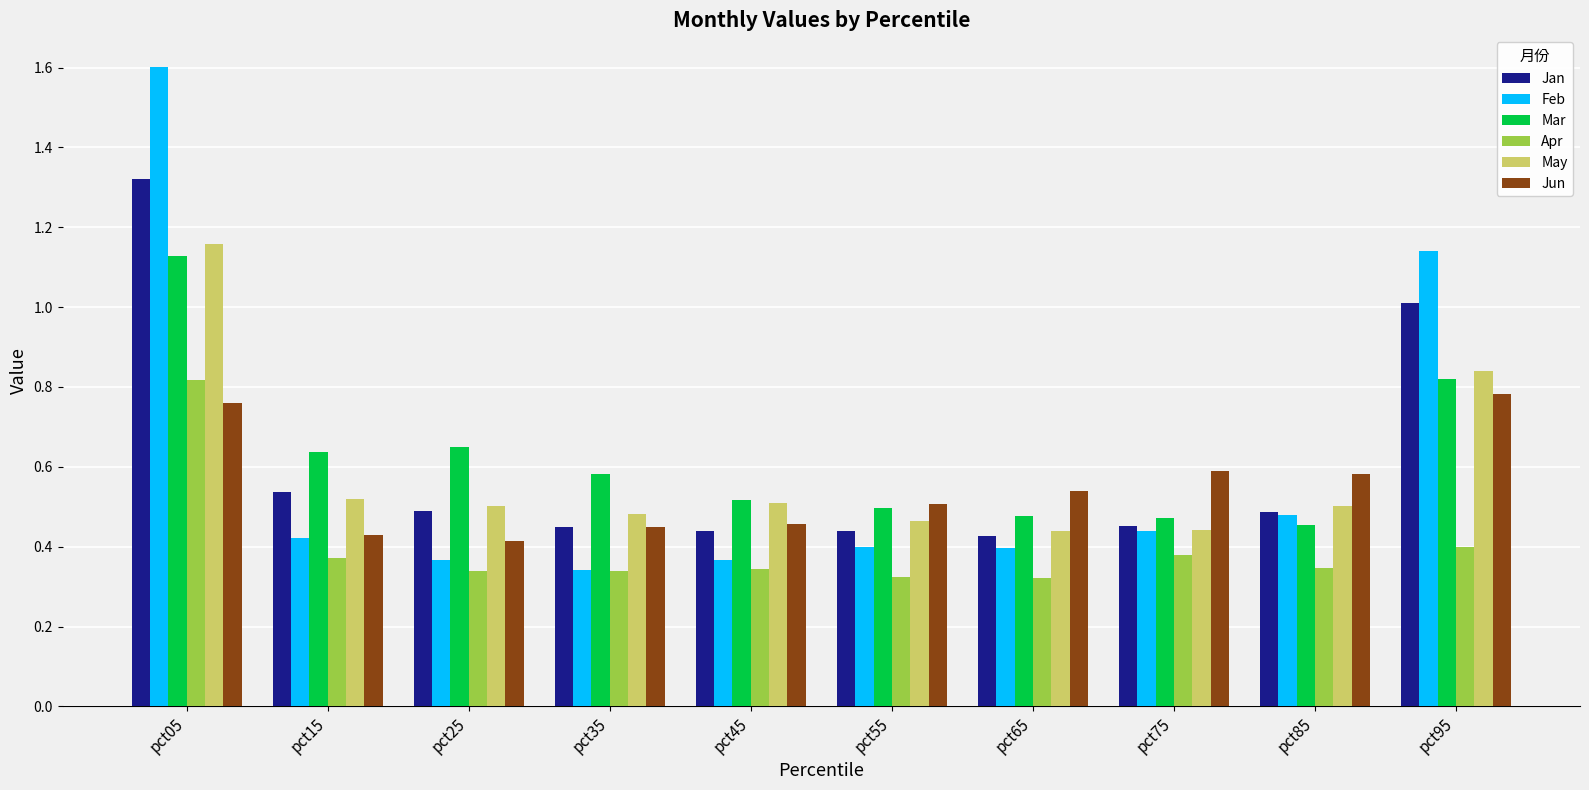

What is the difference between the Mar values at pct95 and pct25?

0.2